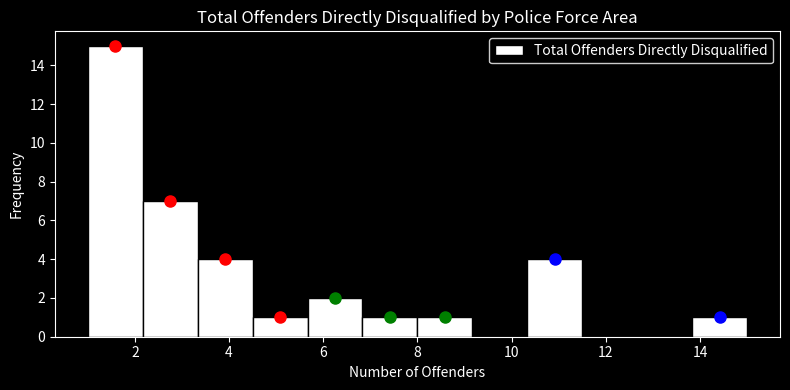

Reading left to right, transcribe this chart: for each bar, give the range it covers on the x-axis and its height. Neither the bar edges nor the heights are printed on the chart, so give them approximately, as read against the axes.

1.0 to 2.2: 15
2.2 to 3.4: 7
3.4 to 4.6: 4
4.6 to 5.6: 1
5.6 to 6.8: 2
6.8 to 8.0: 1
8.0 to 9.2: 1
9.2 to 10.4: 0
10.4 to 11.6: 4
11.6 to 12.6: 0
12.6 to 13.8: 0
13.8 to 15.0: 1